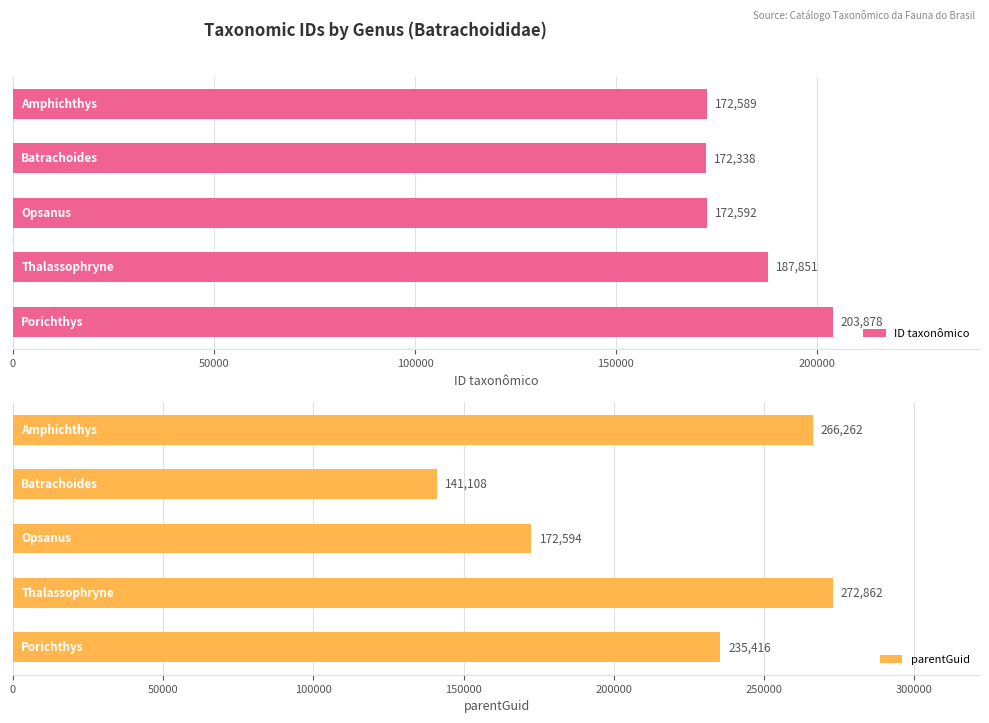

Rank the series by their average value, from lowest to highest.

ID taxonômico, parentGuid